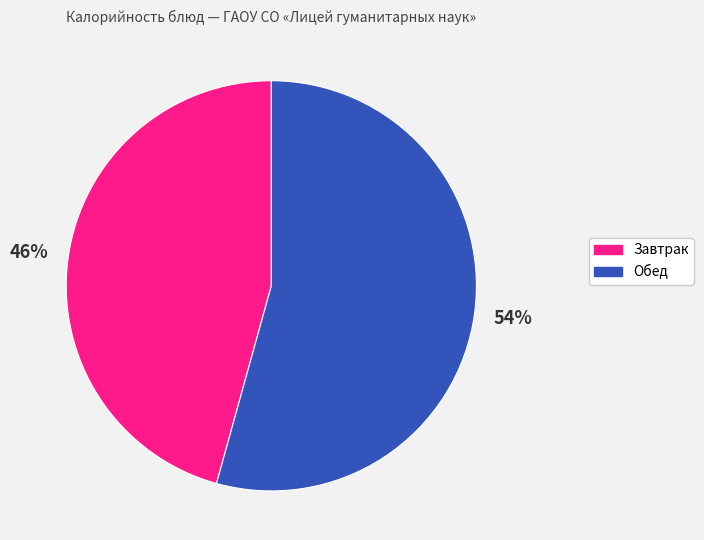

To the nearest percent, what is the average slice percentage?

50%